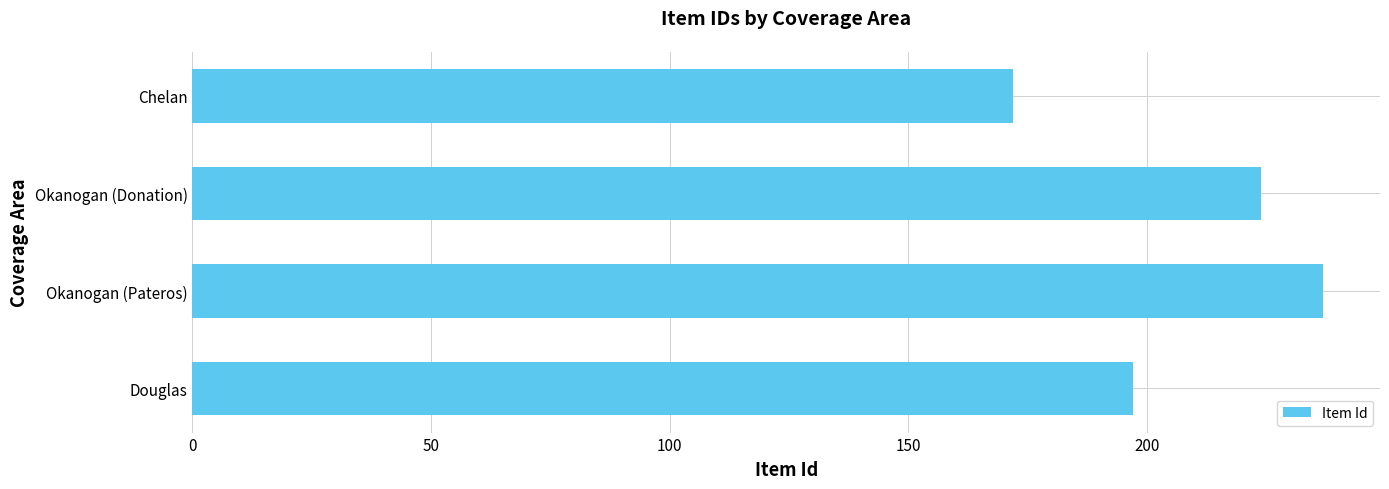

List the labels in order of value, smallest first.

Chelan, Douglas, Okanogan (Donation), Okanogan (Pateros)